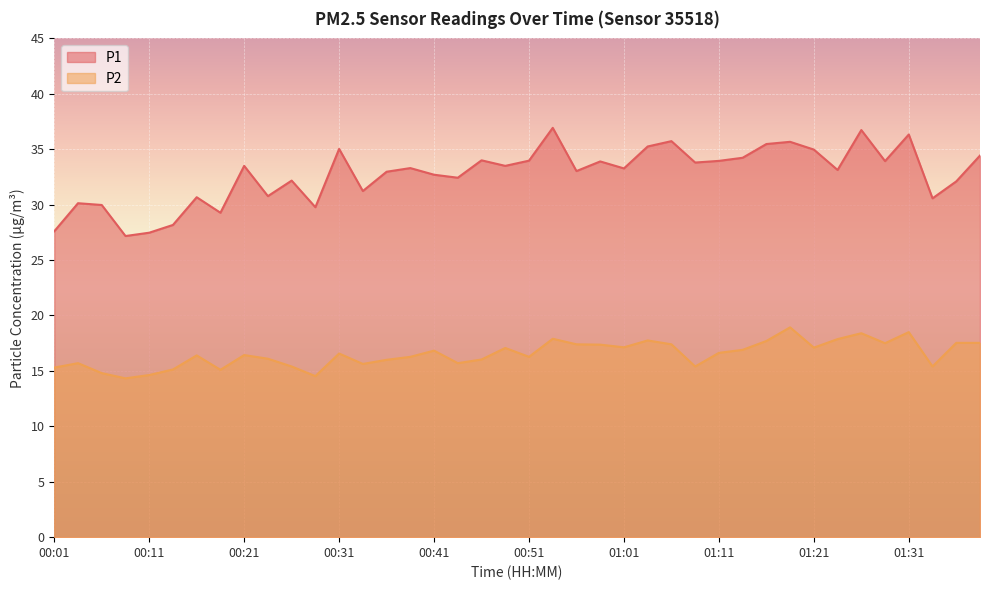

True or false: P2 and P1 cross at least once.

False